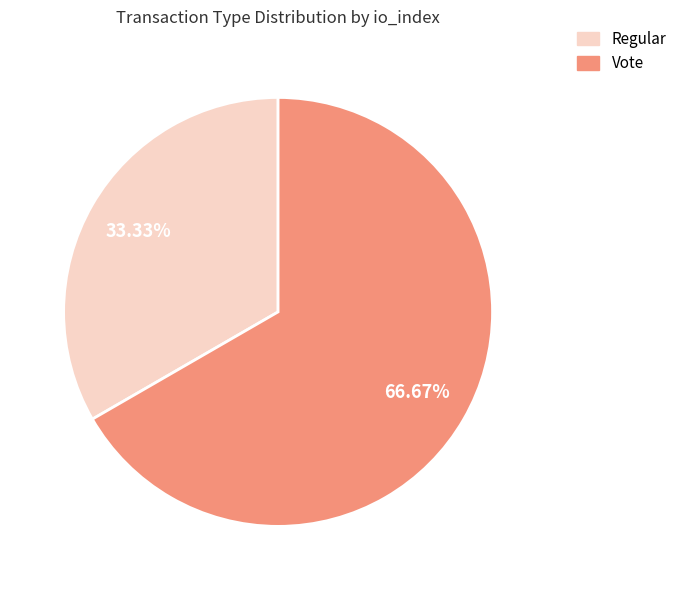

True or false: Vote accounts for 57% of the total.

False